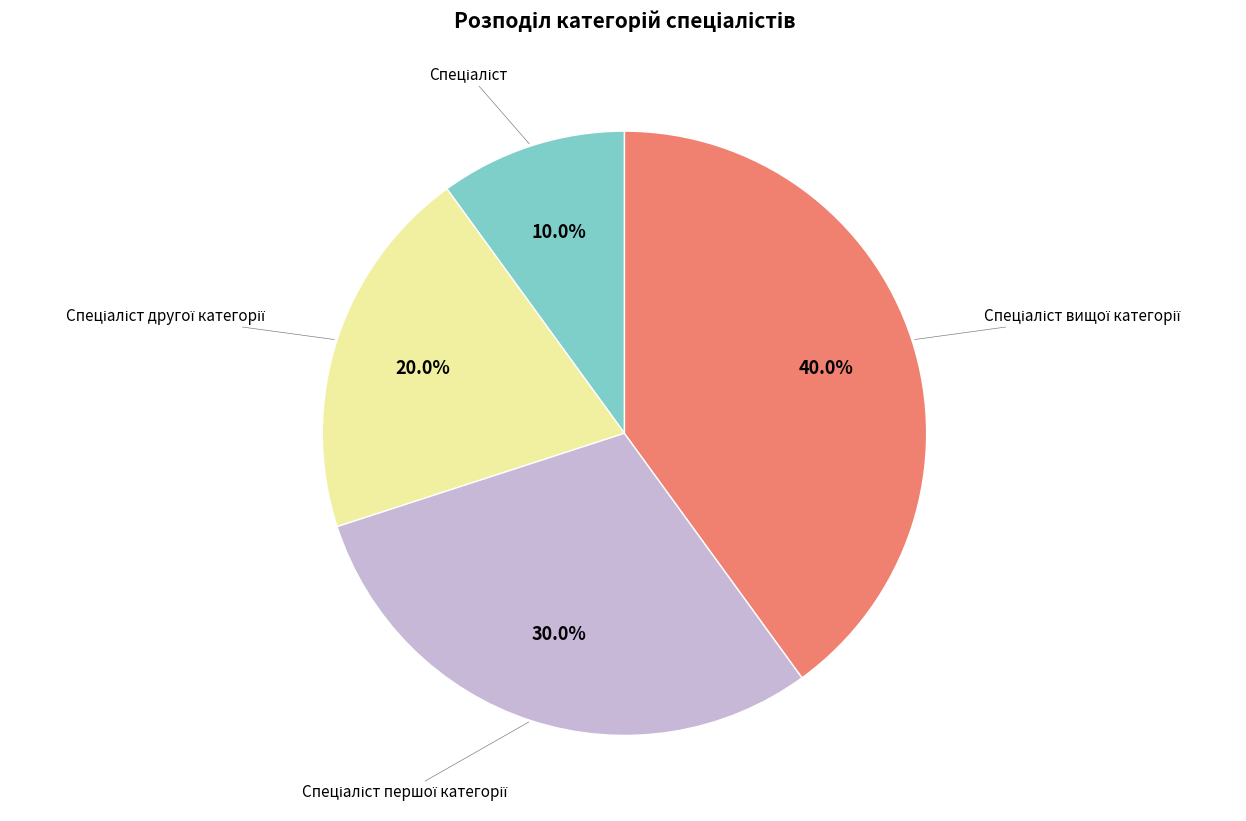

What is the smallest slice in the pie chart?

Спеціаліст